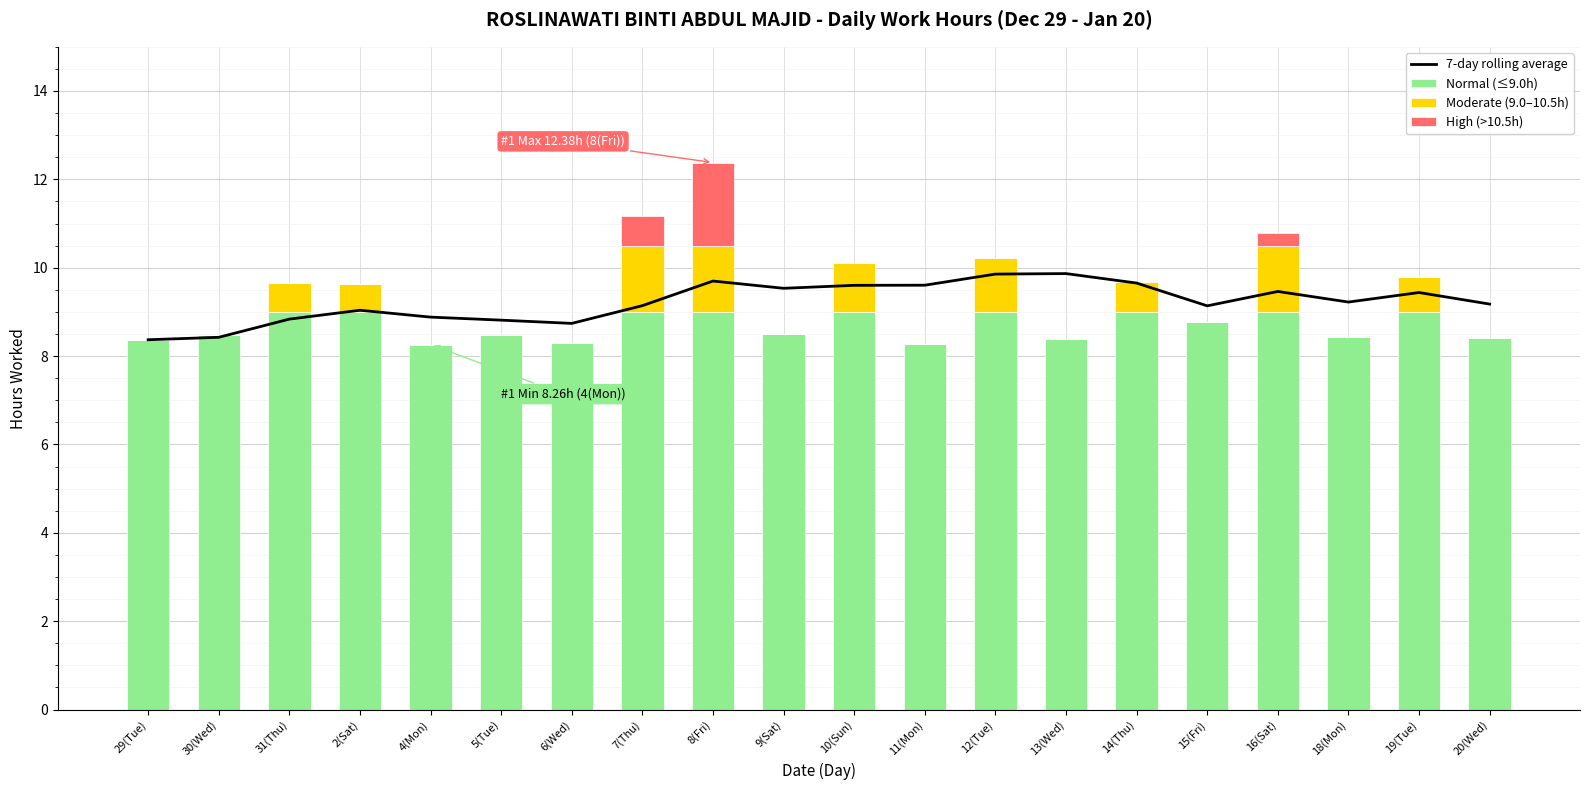

What is the difference between the maximum and minimum values in the 7-day rolling average series?

1.5